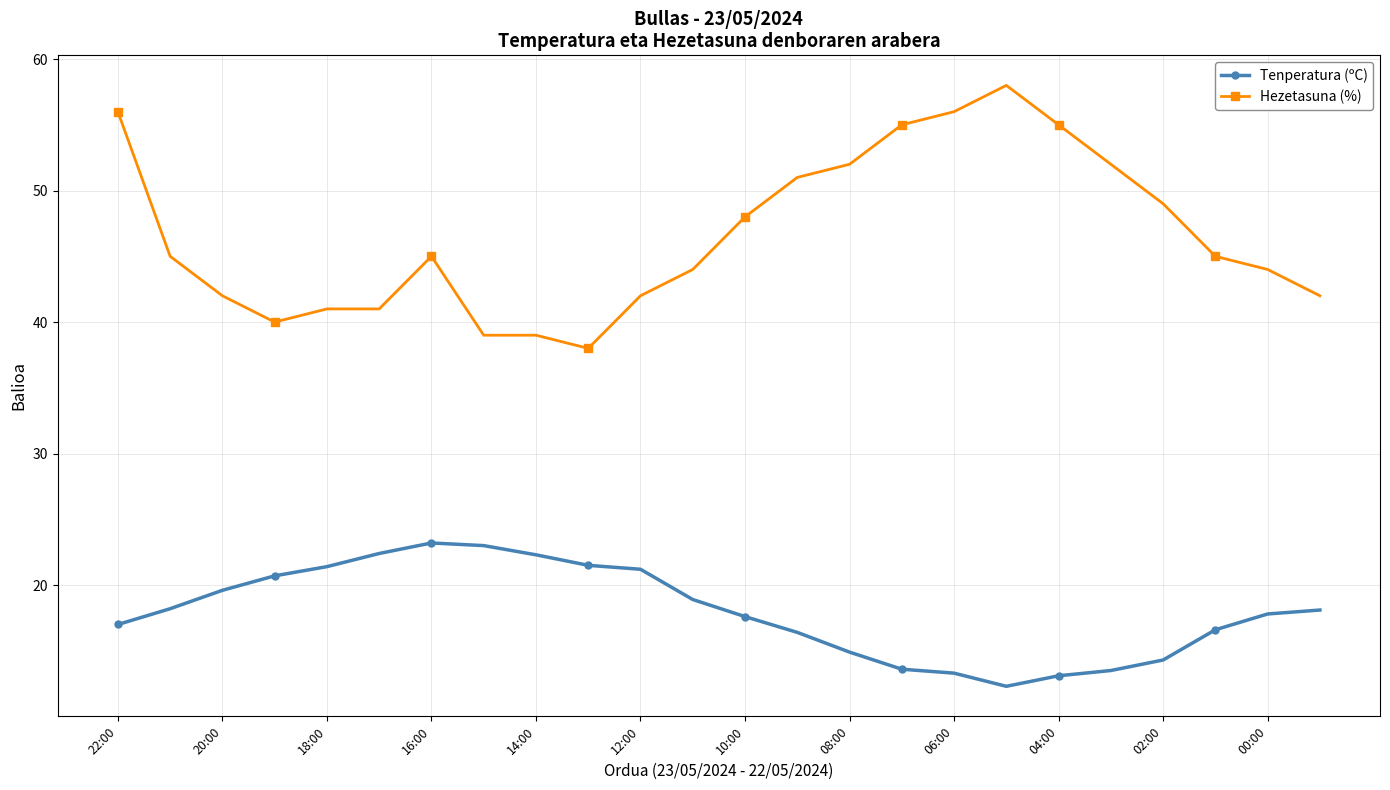

At how many categories does at least one series exceed 27?

24